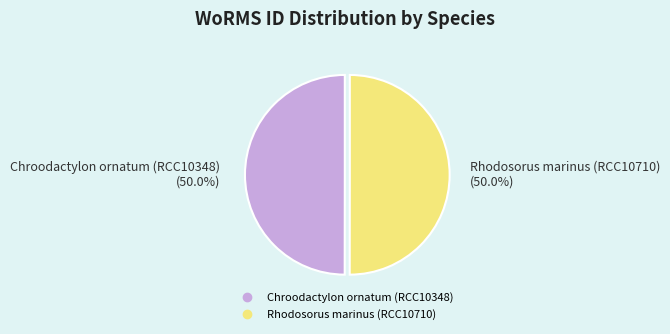

The Rhodosorus marinus (RCC10710) slice represents 50% of the pie. True or false?

True